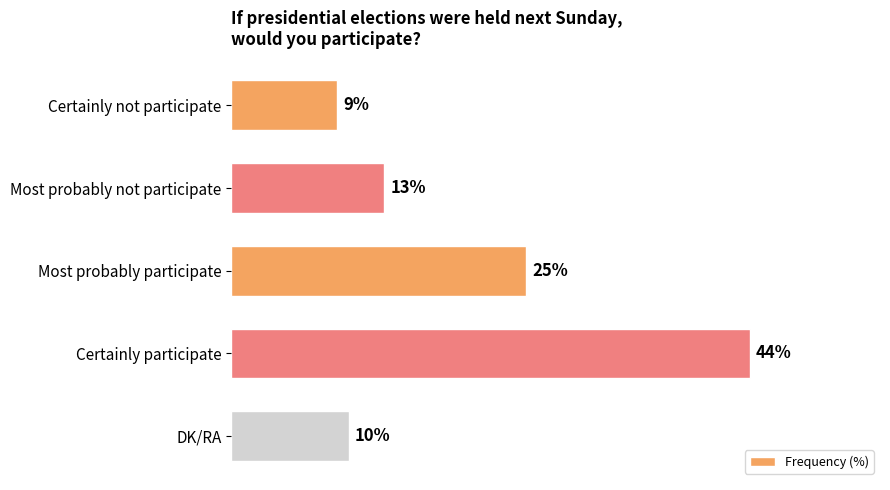

Rank the categories by value from lowest to highest.

Certainly not participate, DK/RA, Most probably not participate, Most probably participate, Certainly participate